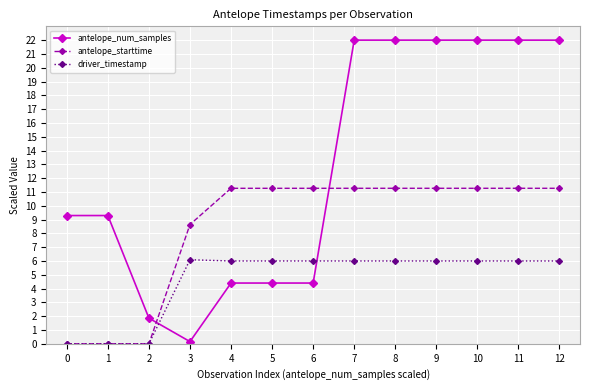

The driver_timestamp series shows 10.0 at 8. True or false?

False